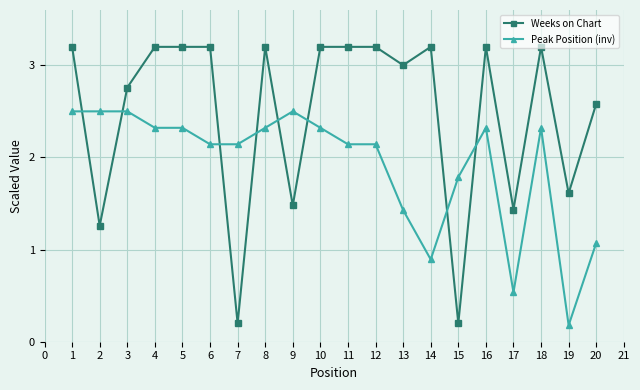

The Weeks on Chart series shows 4.8 at 14. True or false?

False